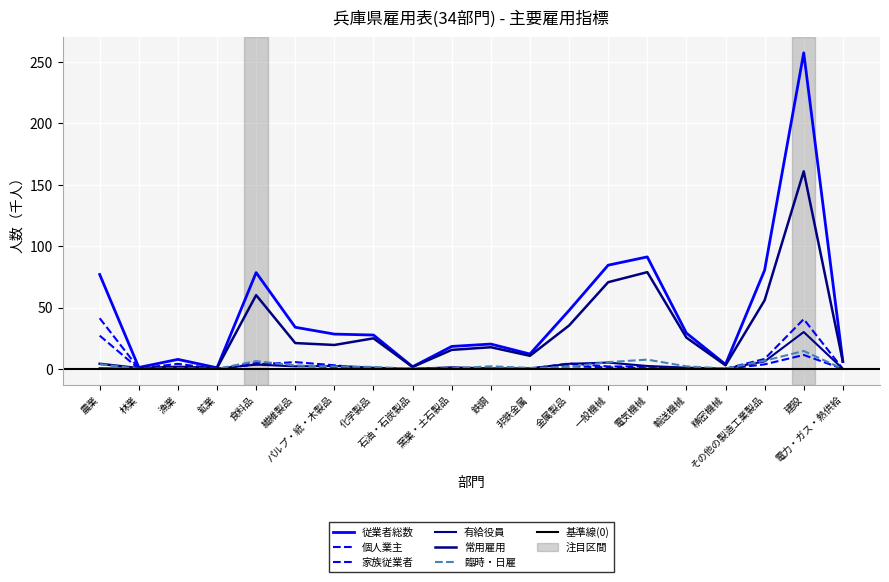

Which series changed the most between 鉄鋼 and 電気機械?

従業者総数